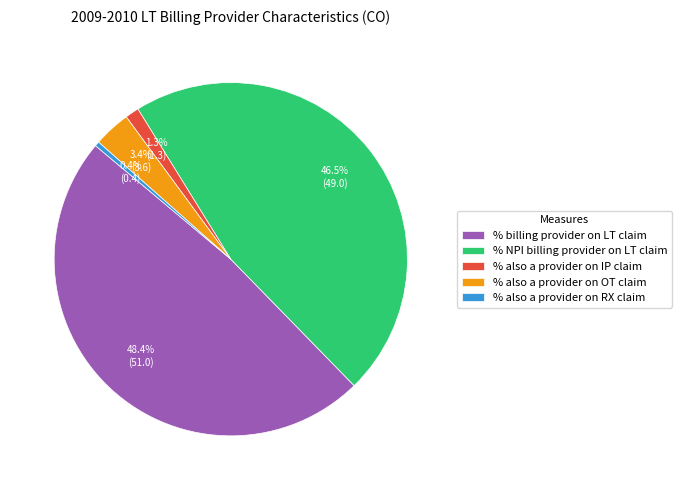

Which category has the smallest portion of the pie?

% also a provider on RX claim